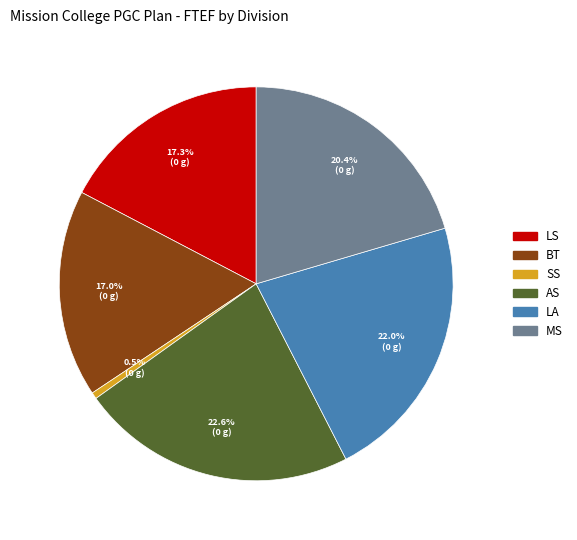

What is the total percentage of AS and LS?

40.0%